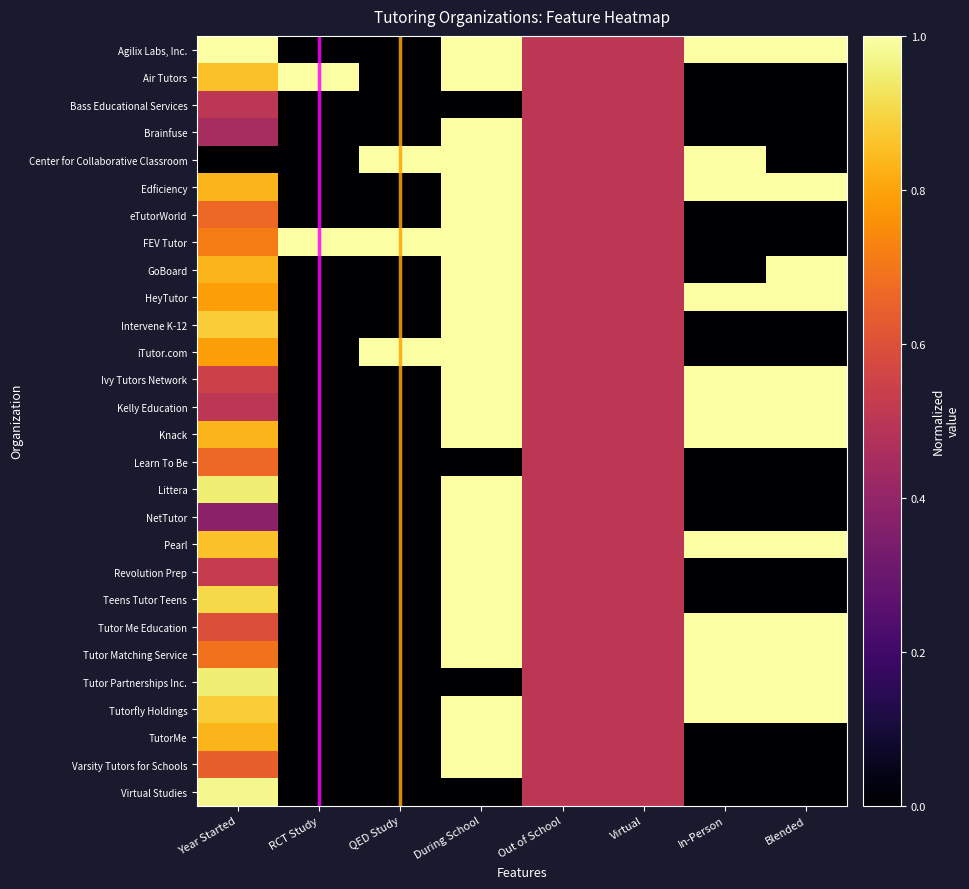

What is the total value across all series at Blended?

12.0